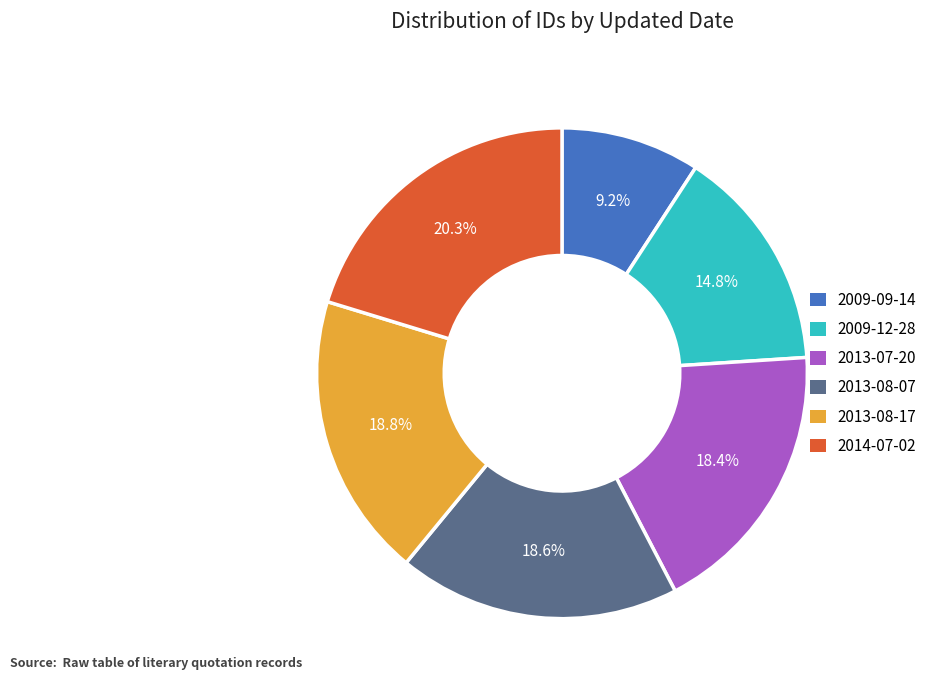

To the nearest percent, what is the difference between the 2014-07-02 and 2009-09-14 slice percentages?

11%